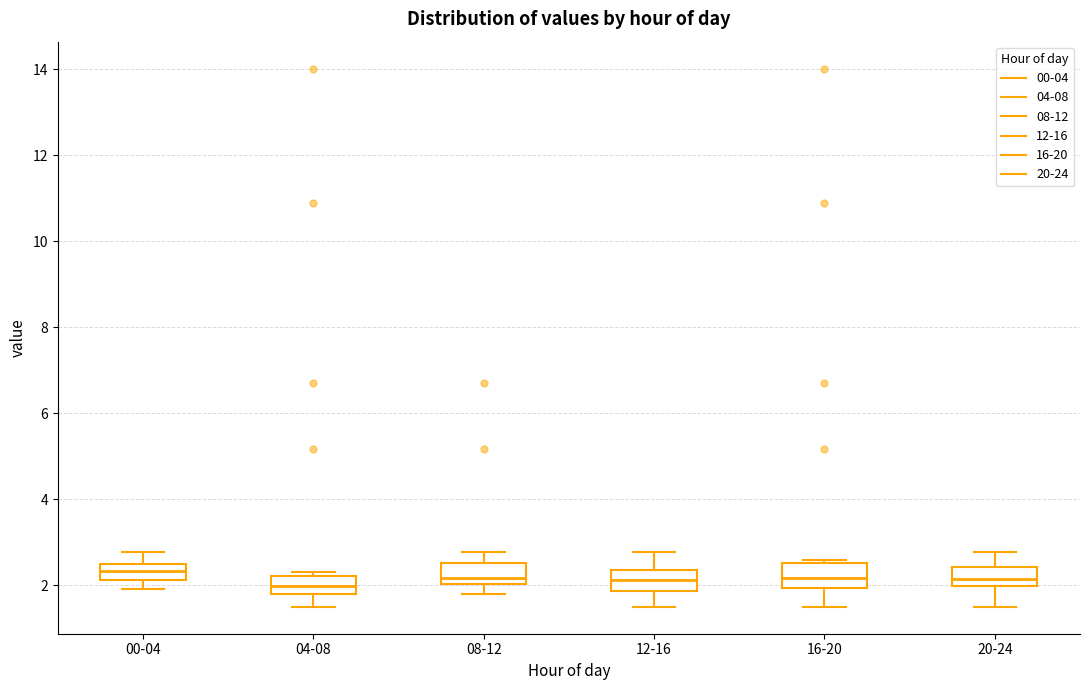

Where is the upper edge of the box for 16-20 on the y-axis? The values are not printed on the chart, so give them approximately, as read against the axis.

2.6